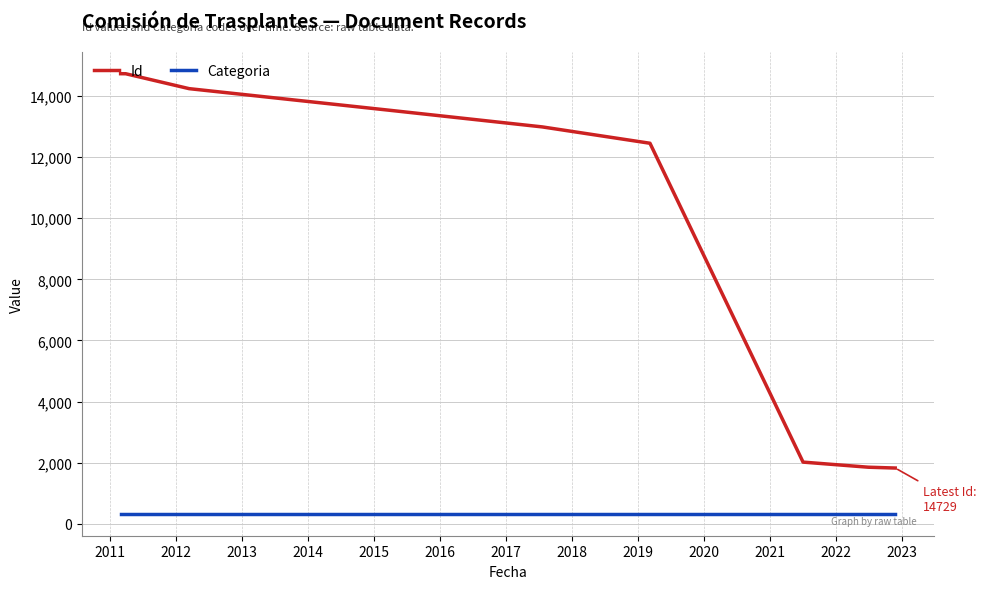

True or false: Categoria and Id intersect in this chart.

False